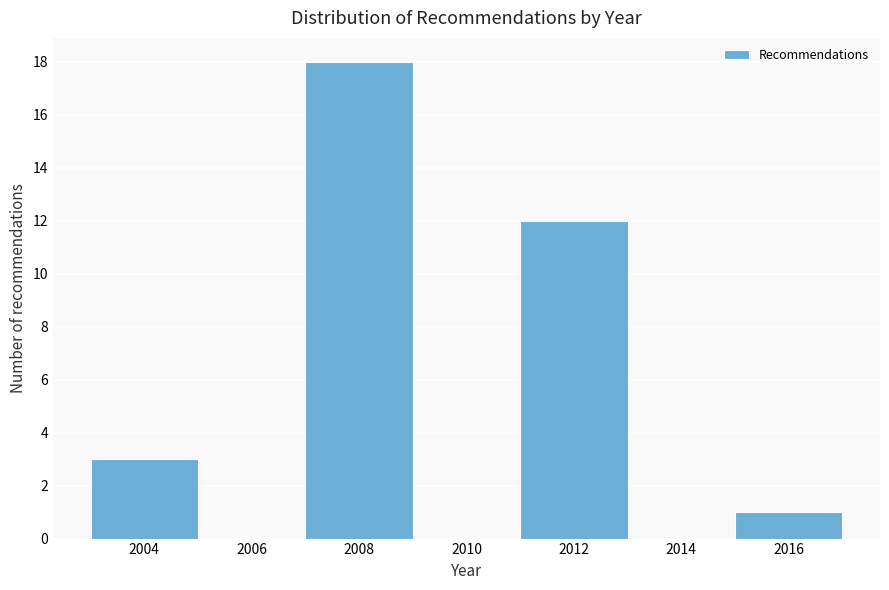

Reading left to right, extract all data points from this chart.

2004=3	2006=0	2008=18	2010=0	2012=12	2014=0	2016=1